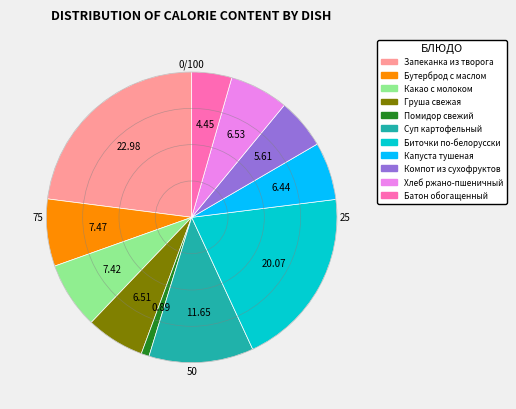

Is Бутерброд с маслом the majority of the pie?

No